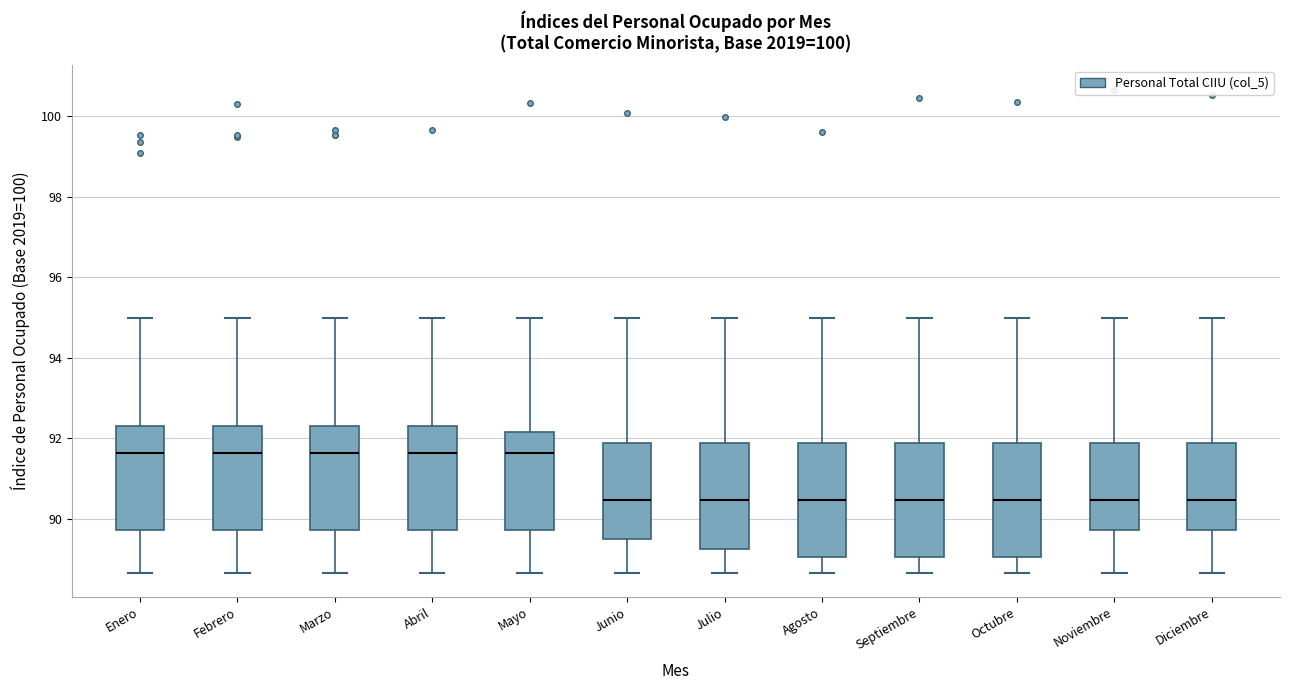

Reading left to right, transcribe this box plot: for each box, give where its median line is, the range the box spans, and where its two whiskers end, as read against the y-axis. The values are not printed on the chart, so give them approximately, as read against the axis.

Enero: median 91.6, box 89.8 to 92.2, whiskers 88.6 to 95.0
Febrero: median 91.6, box 89.8 to 92.2, whiskers 88.6 to 95.0
Marzo: median 91.6, box 89.8 to 92.2, whiskers 88.6 to 95.0
Abril: median 91.6, box 89.8 to 92.2, whiskers 88.6 to 95.0
Mayo: median 91.6, box 89.8 to 92.2, whiskers 88.6 to 95.0
Junio: median 90.4, box 89.4 to 91.8, whiskers 88.6 to 95.0
Julio: median 90.4, box 89.2 to 91.8, whiskers 88.6 to 95.0
Agosto: median 90.4, box 89.0 to 91.8, whiskers 88.6 to 95.0
Septiembre: median 90.4, box 89.0 to 91.8, whiskers 88.6 to 95.0
Octubre: median 90.4, box 89.0 to 91.8, whiskers 88.6 to 95.0
Noviembre: median 90.4, box 89.8 to 91.8, whiskers 88.6 to 95.0
Diciembre: median 90.4, box 89.8 to 91.8, whiskers 88.6 to 95.0